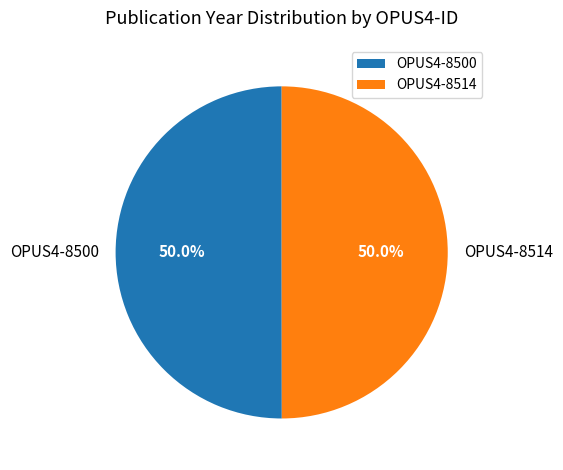

To the nearest percent, what is the combined percentage of OPUS4-8500 and OPUS4-8514?

100%